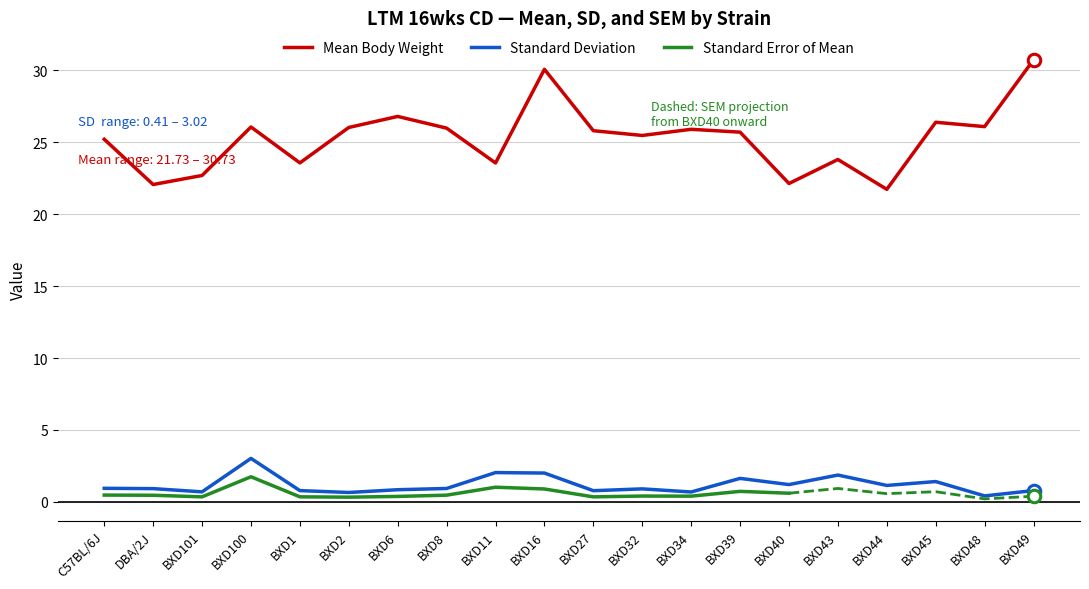

True or false: Standard Deviation and Mean Body Weight cross at least once.

False